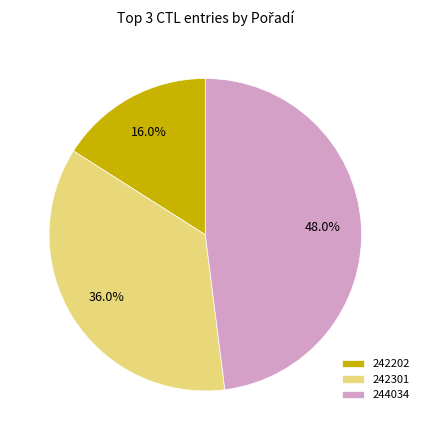

True or false: 242301 accounts for 46% of the total.

False